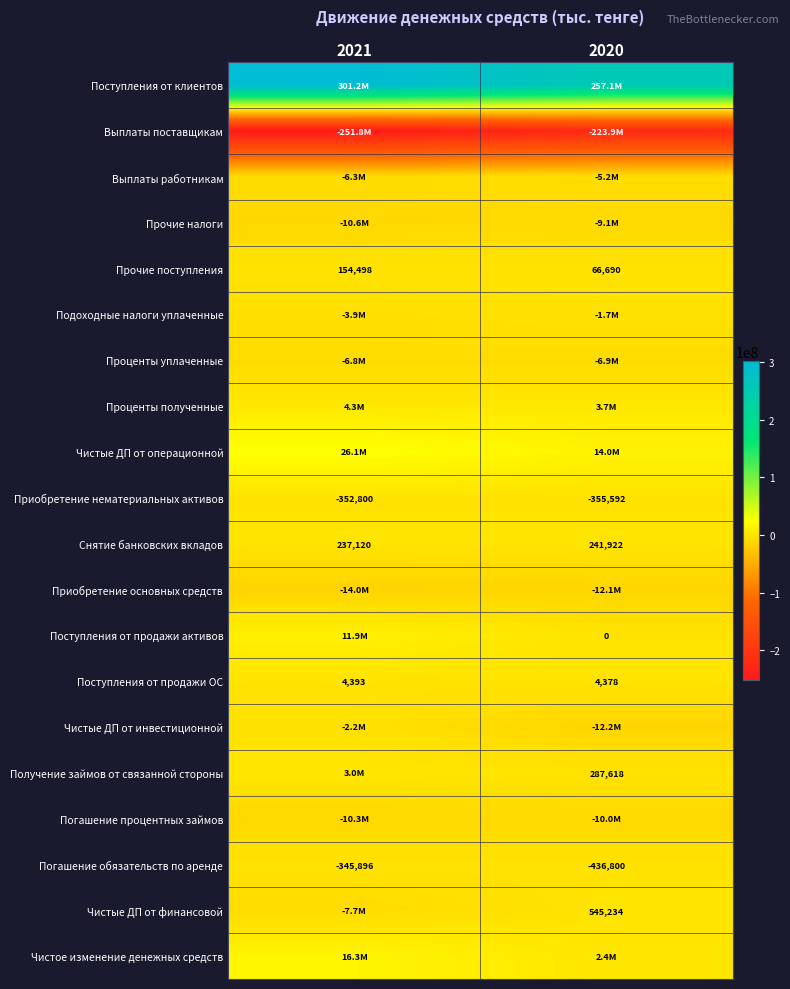

What is the approximate value of Приобретение нематериальных активов at 2021, to the nearest 50?

-352800